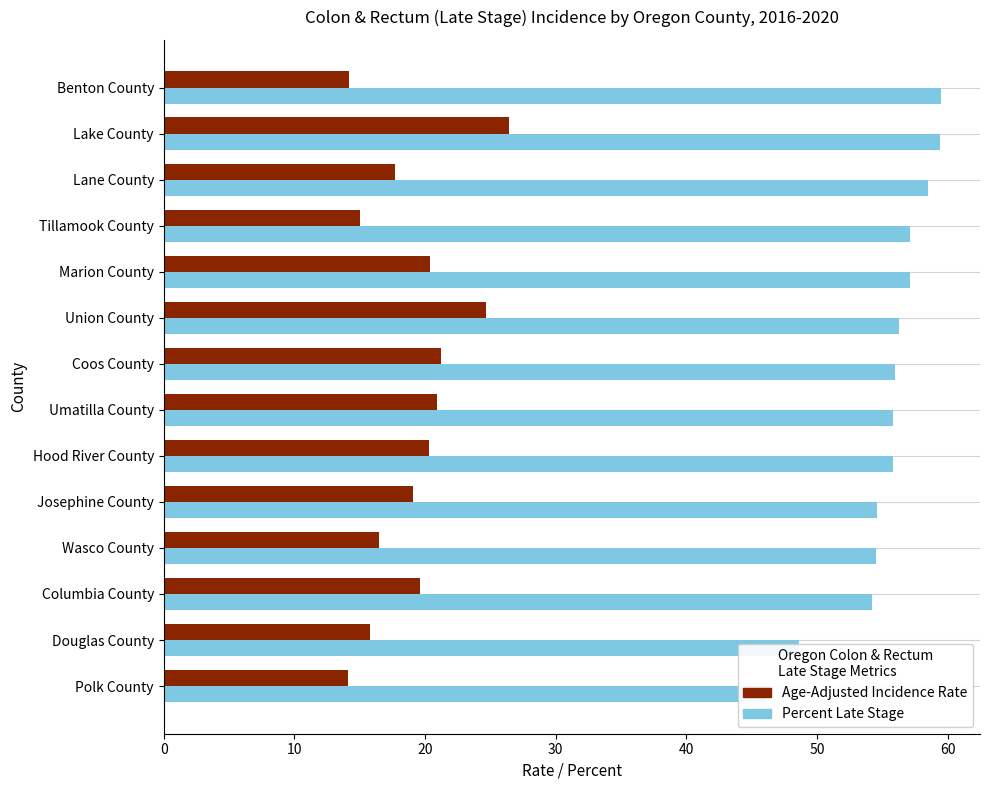

Reading right to left, extract all data points from this chart.

Age-Adjusted Incidence Rate: 14.2	26.4	17.7	15.0	20.4	24.7	21.2	20.9	20.3	19.1	16.5	19.6	15.8	14.1
Percent Late Stage: 59.5	59.4	58.5	57.1	57.1	56.3	56.0	55.8	55.8	54.6	54.5	54.2	48.6	46.2